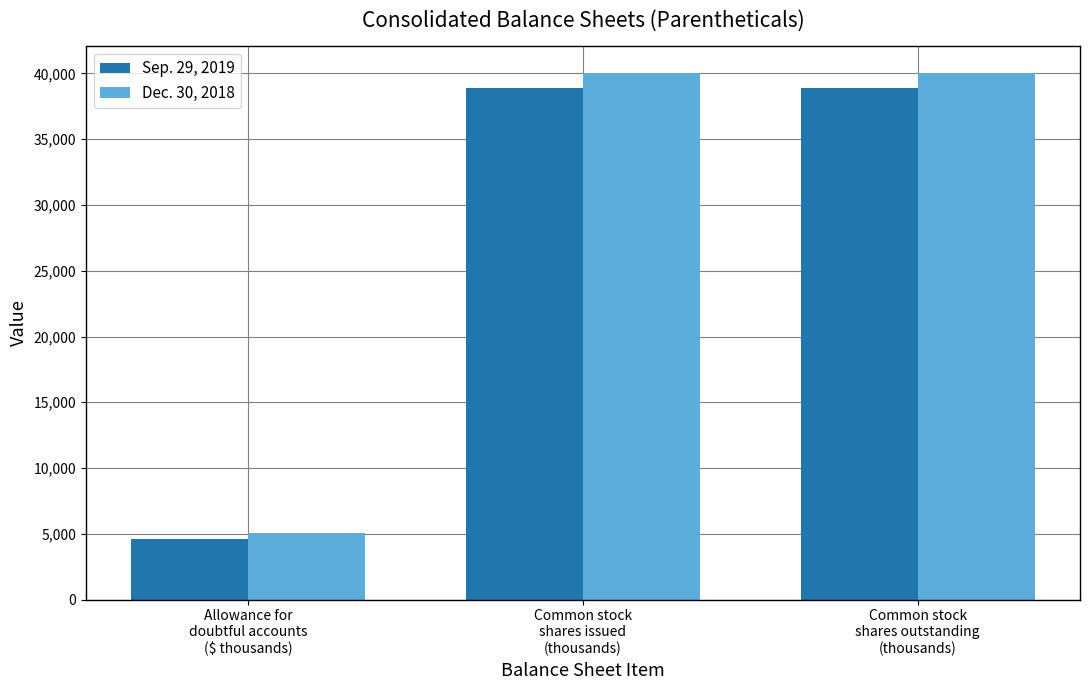

What is the sum of all Sep. 29, 2019 values?

82481